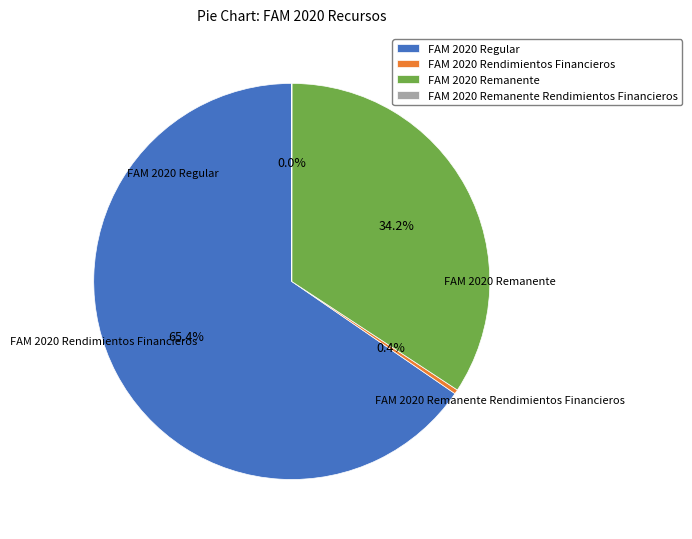

True or false: FAM 2020 Remanente accounts for 21% of the total.

False